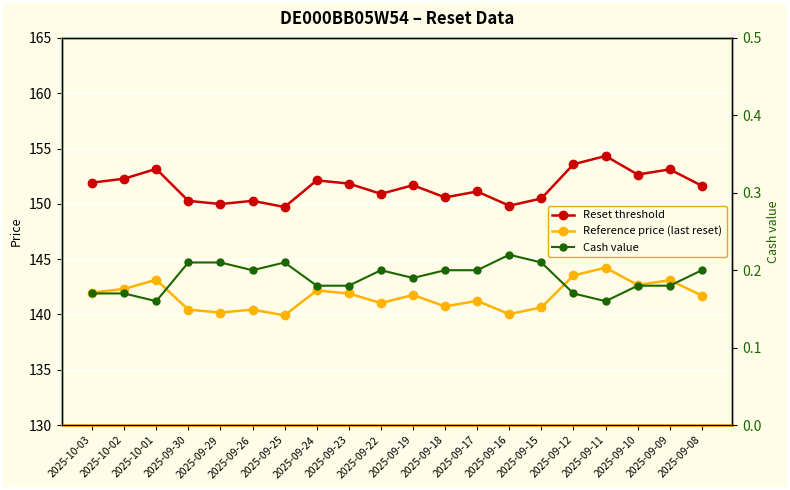

The Reset threshold series shows 264.7 at 2025-09-12. True or false?

False